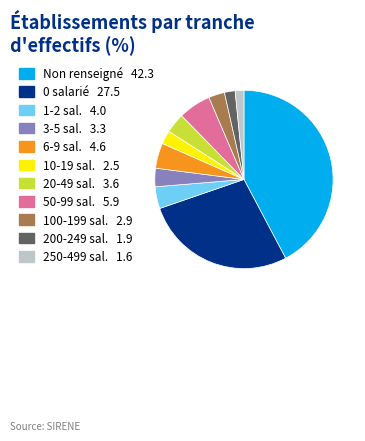

Is there a majority slice in this chart?

No